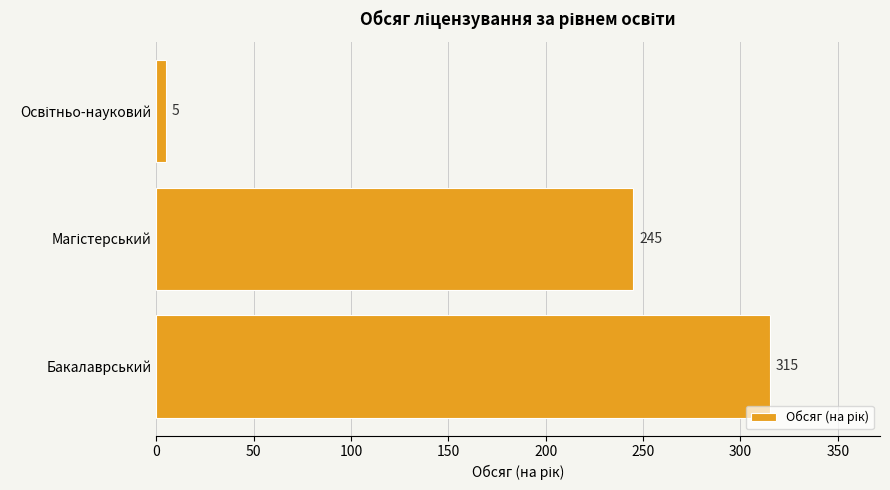

What is the difference between the maximum and second lowest values?

70